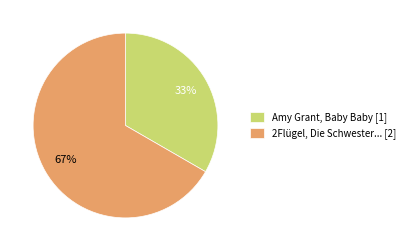

What is the ratio of the value at Amy Grant, Baby Baby [1] to the value at 2Flügel, Die Schwester... [2]?

0.5